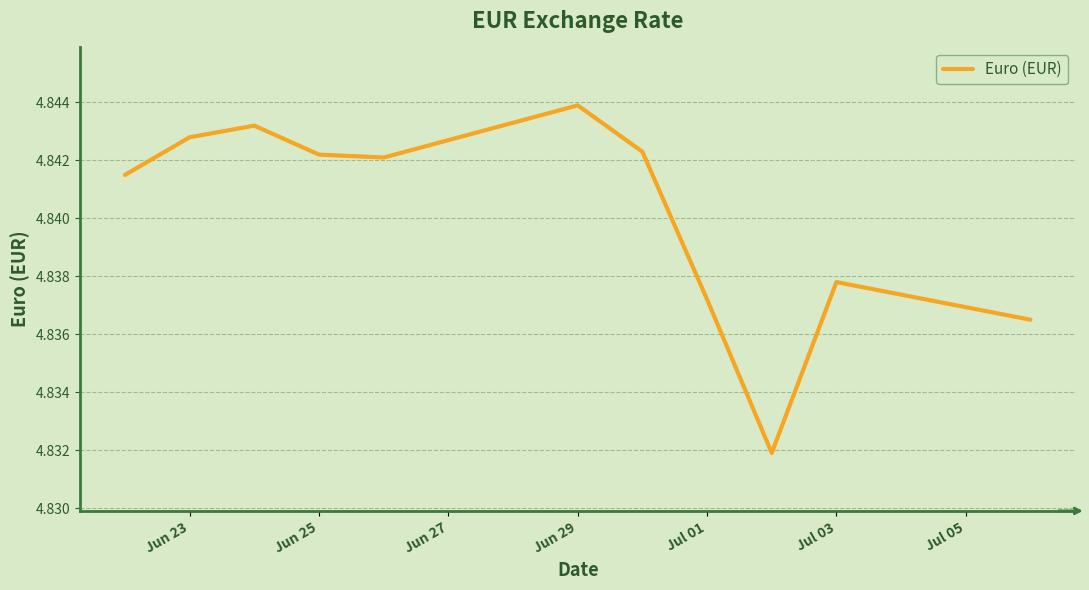

What is the ratio of the value at Jun 25 to the value at Jul 03?

1.0